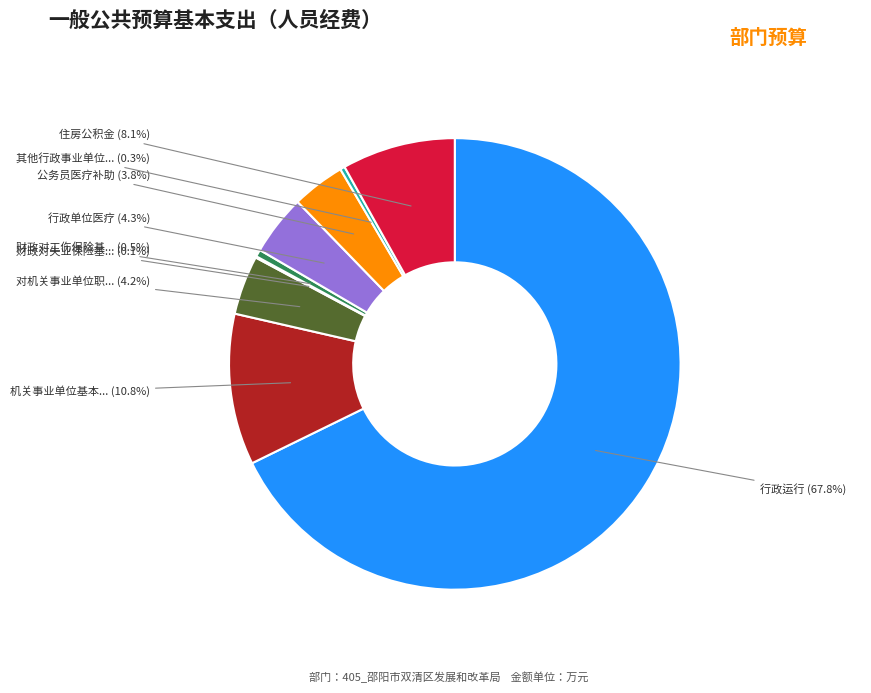

Does any single category account for the majority?

Yes